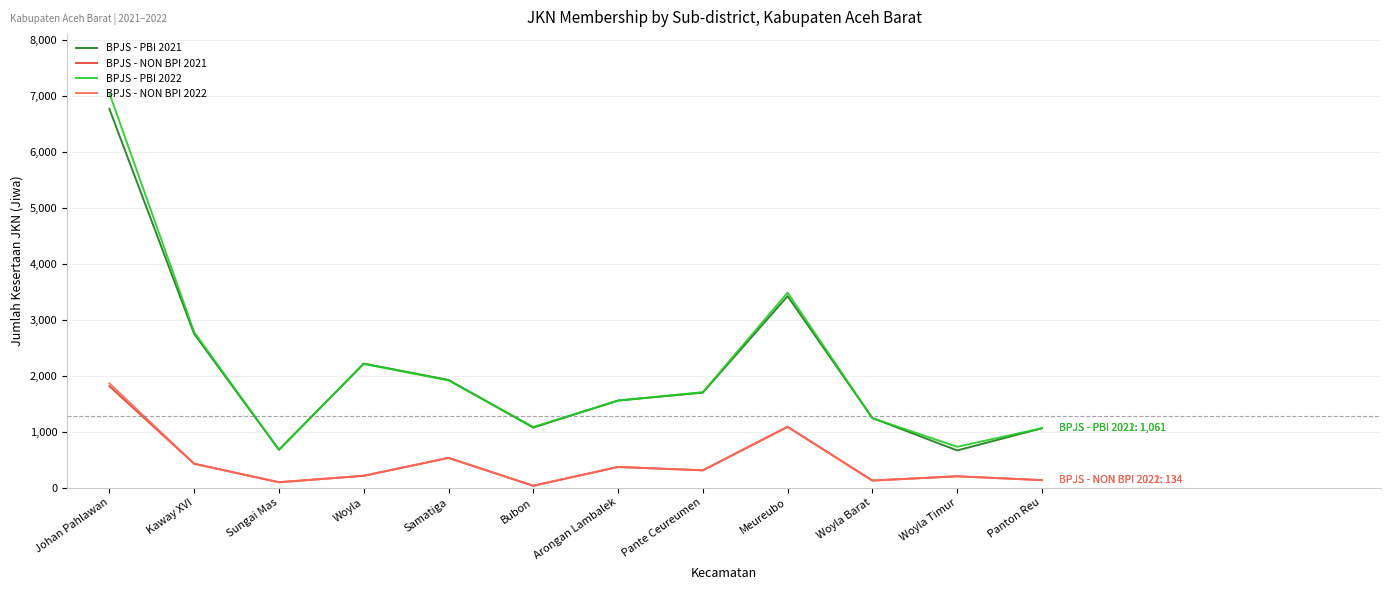

The value of BPJS - PBI 2022 at Kaway XVI is 1424. True or false?

False